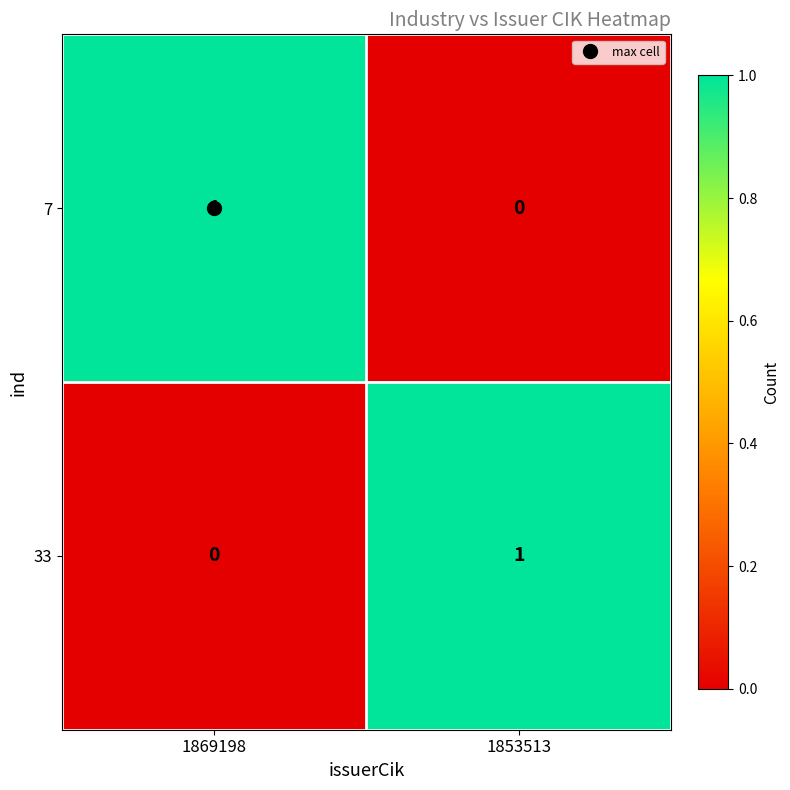

The value of 33 at 1853513 is 2. True or false?

False